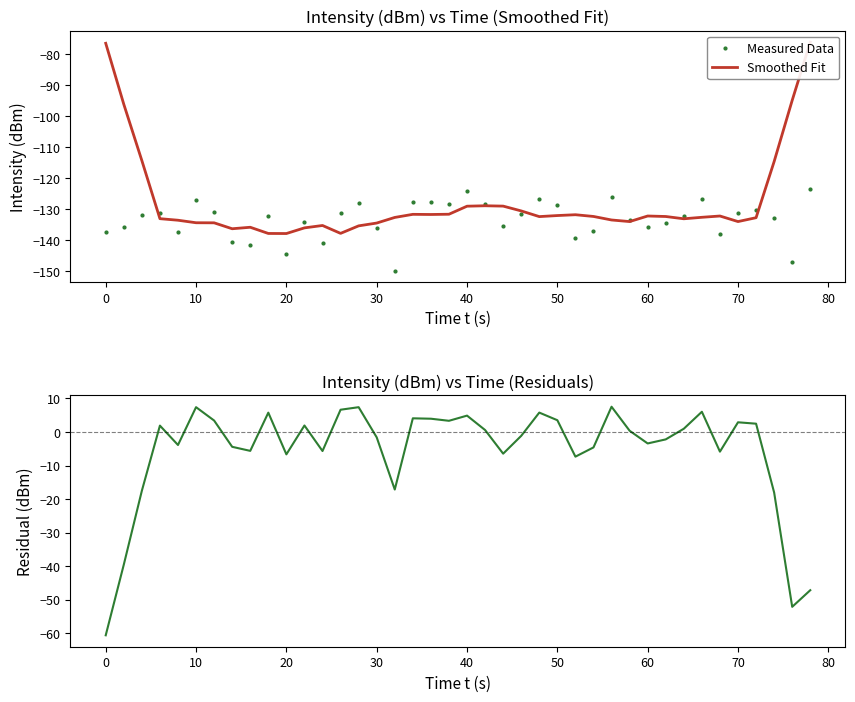

Is it true that Measured Data equals -94.5 at 30?

False